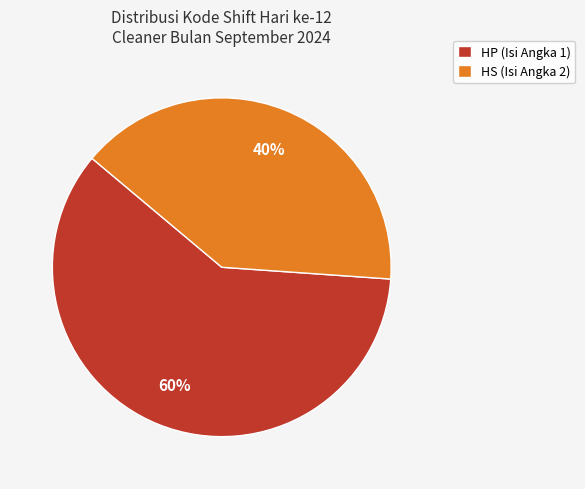

How many slices are in this pie chart?

2